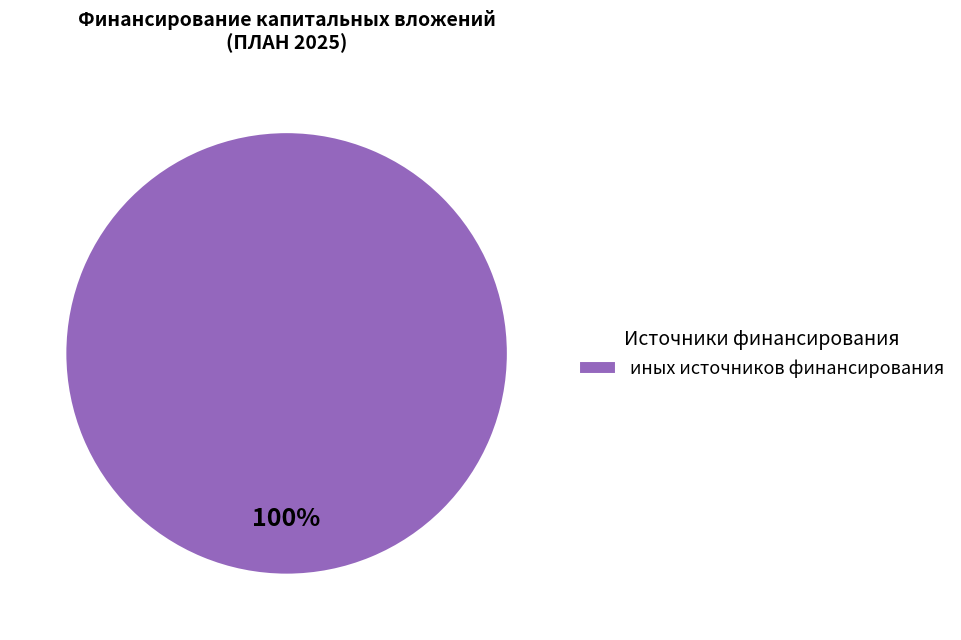

To the nearest percent, what percentage of the pie is иных источников финансирования?

100%